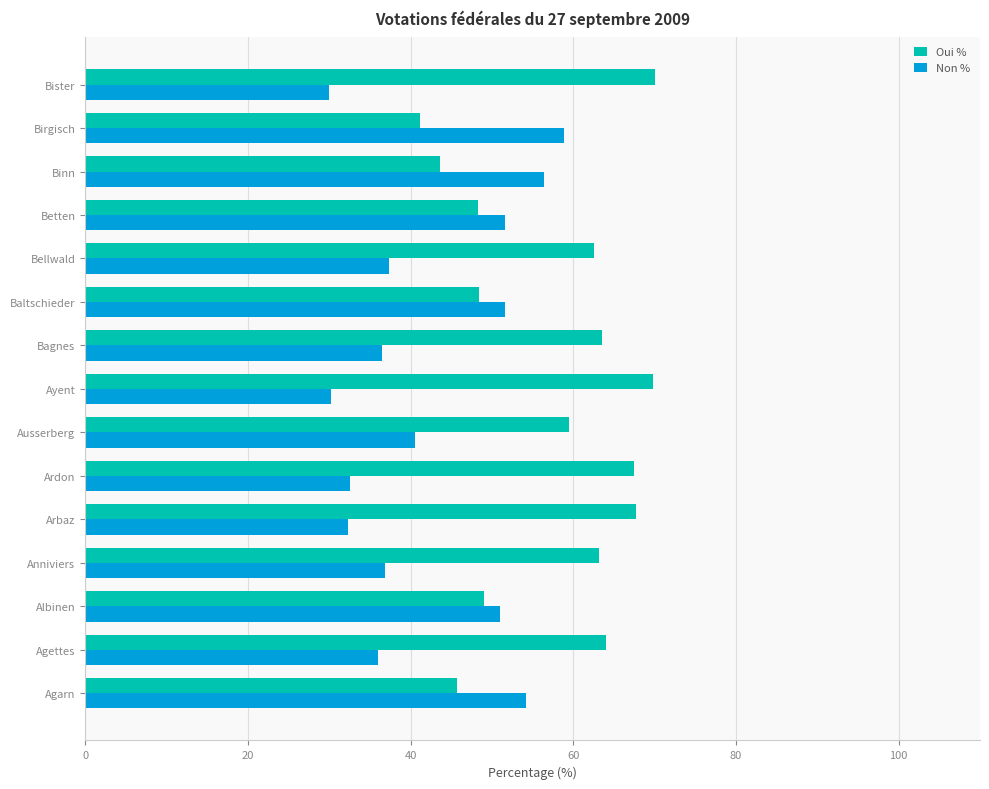

Rank the series by their average value, from lowest to highest.

Non %, Oui %